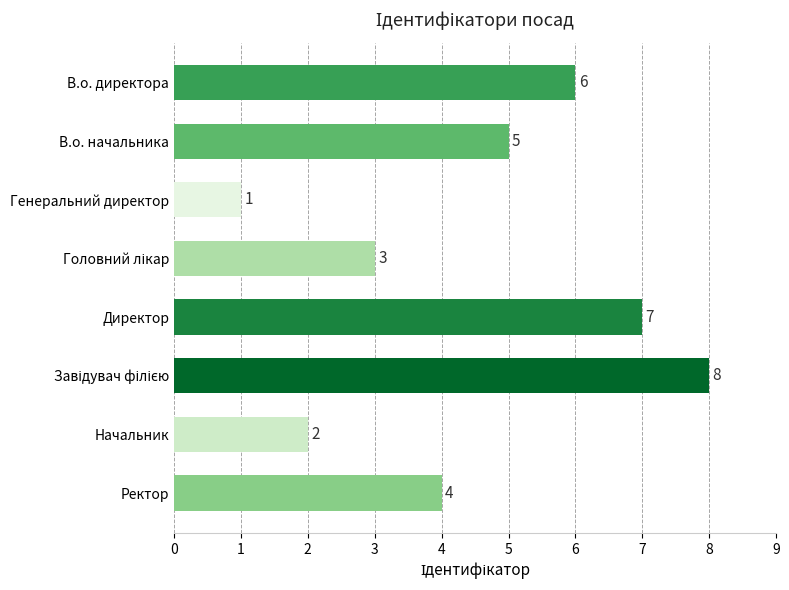

How many data points does each series have?

8